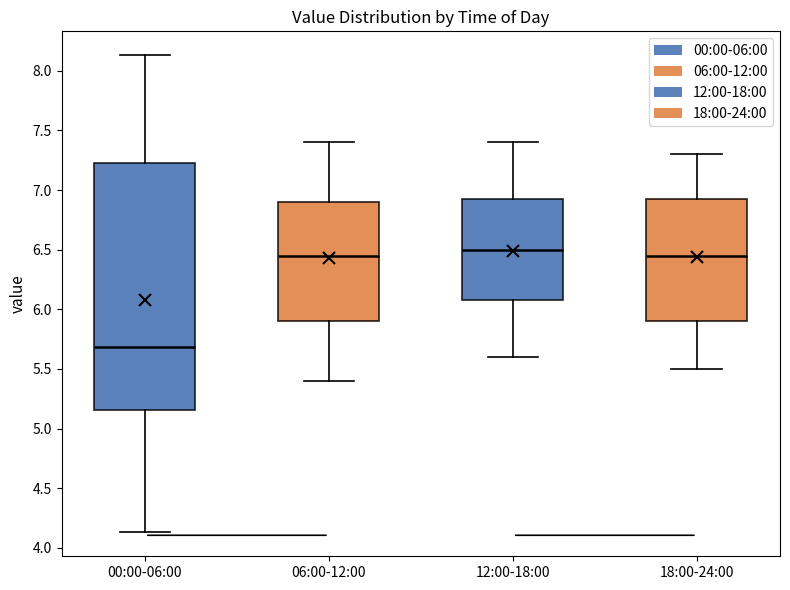

Which box has the lowest median line?

00:00-06:00